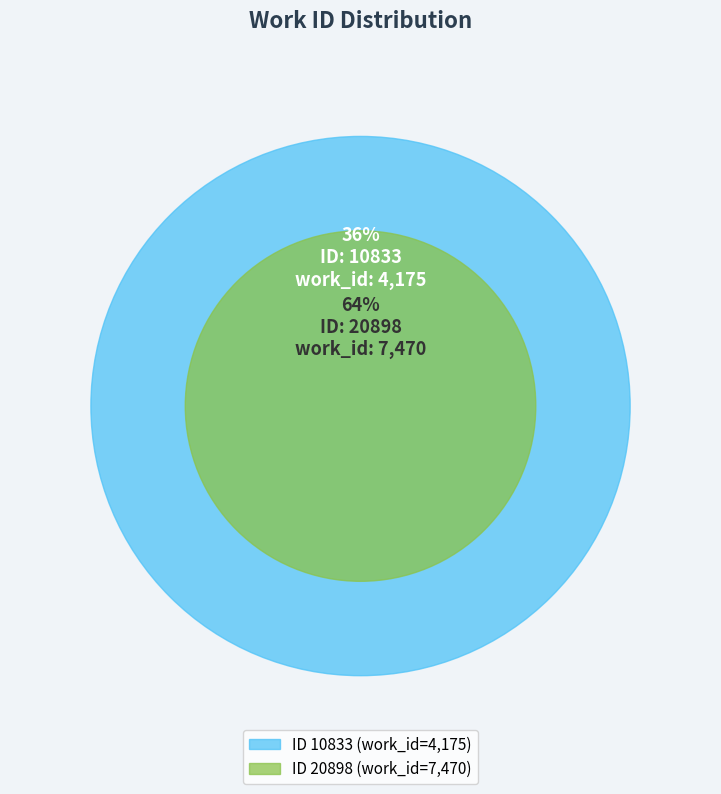

How many segments does this pie chart have?

2